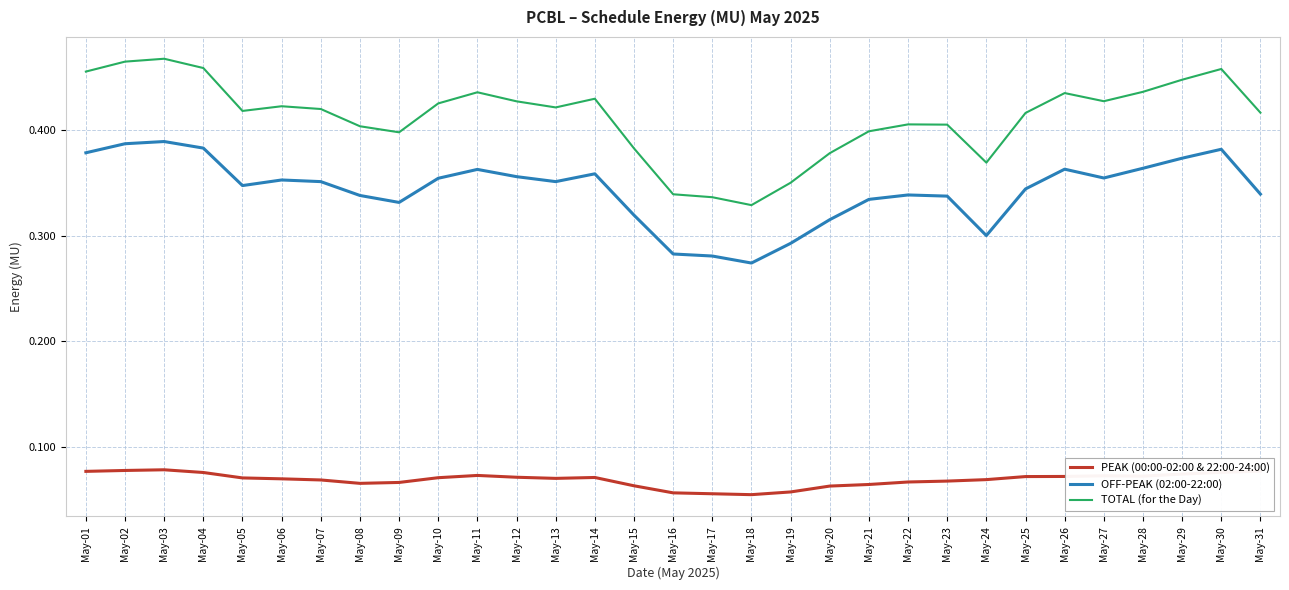

Rank the series by their average value, from lowest to highest.

PEAK (00:00-02:00 & 22:00-24:00), OFF-PEAK (02:00-22:00), TOTAL (for the Day)